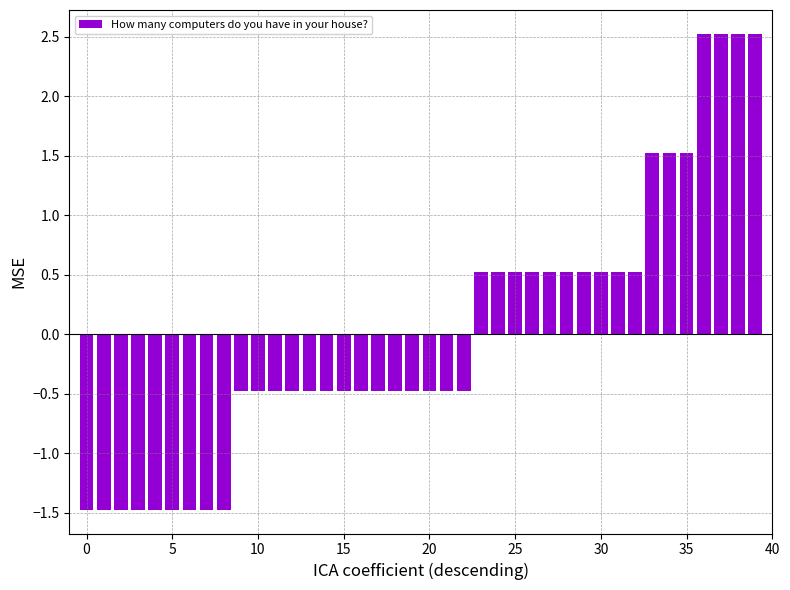

How many values are between 0 and 1?

10